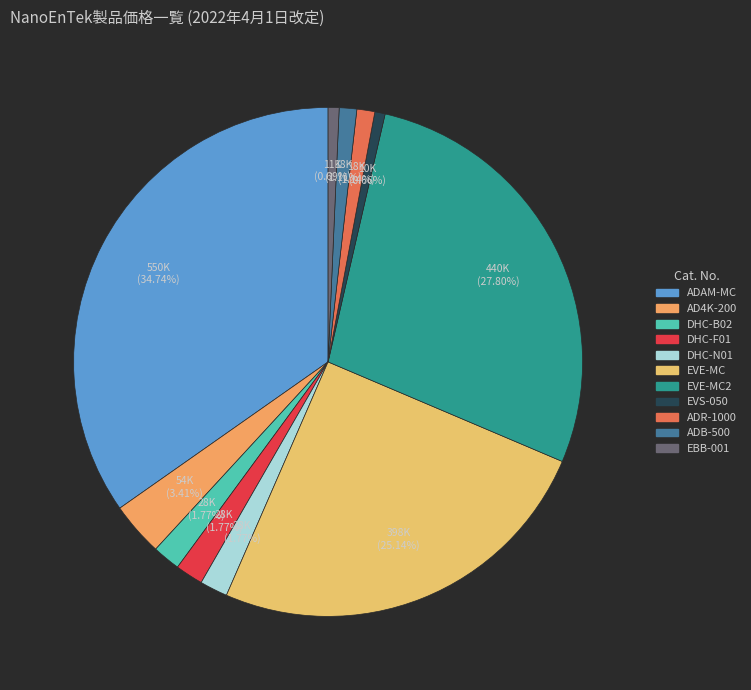

How many segments does this pie chart have?

11